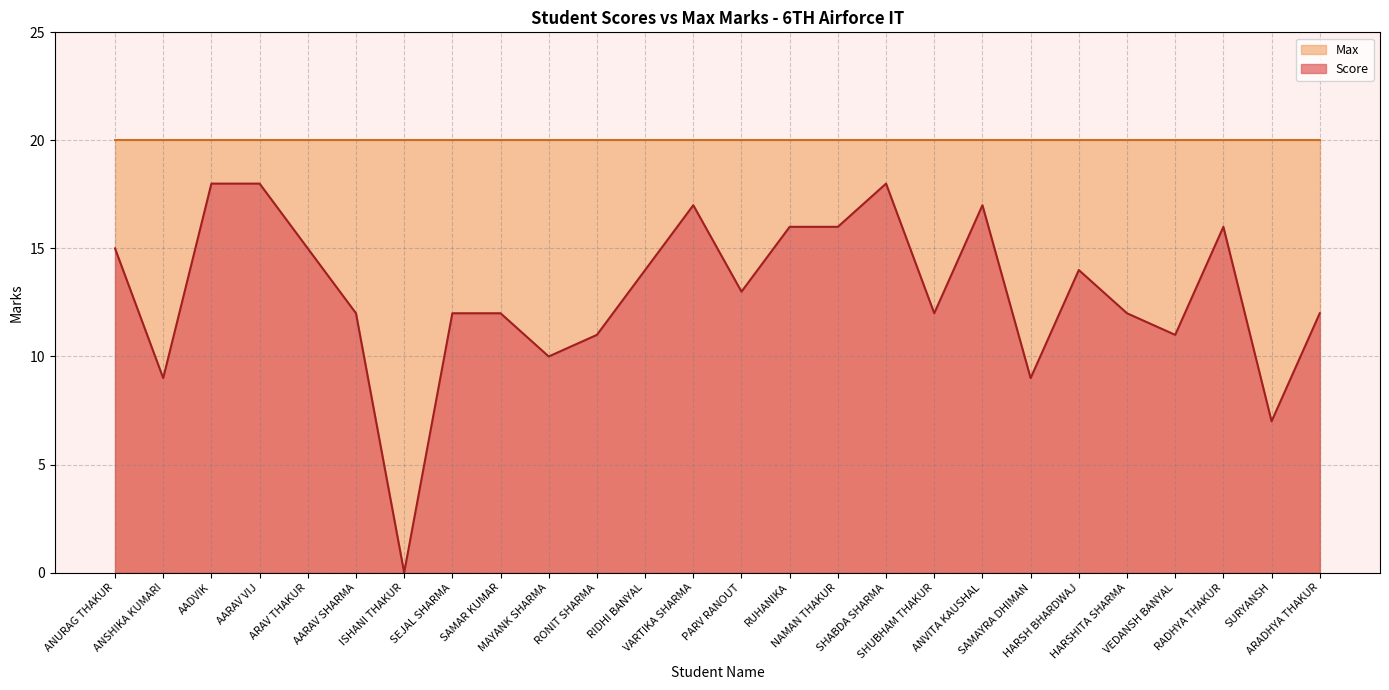

The value at ANVITA KAUSHAL is 24. True or false?

False